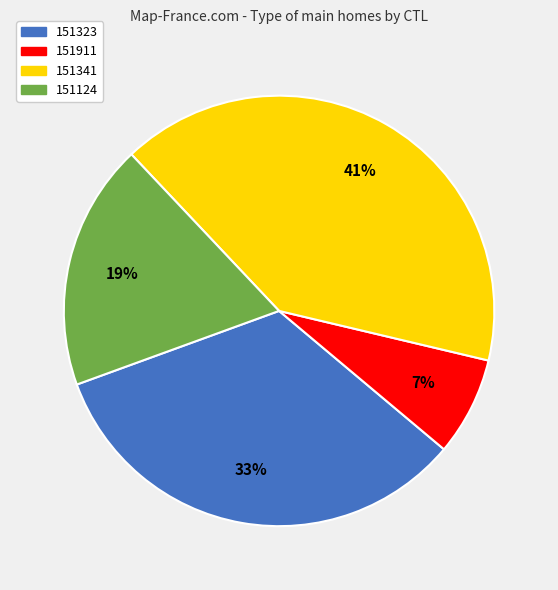

To the nearest percent, what is the average slice percentage?

25%